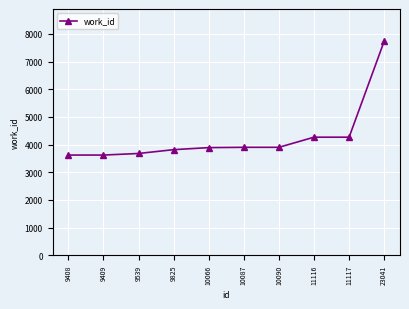

True or false: the data shows 4299 at 23041.

False